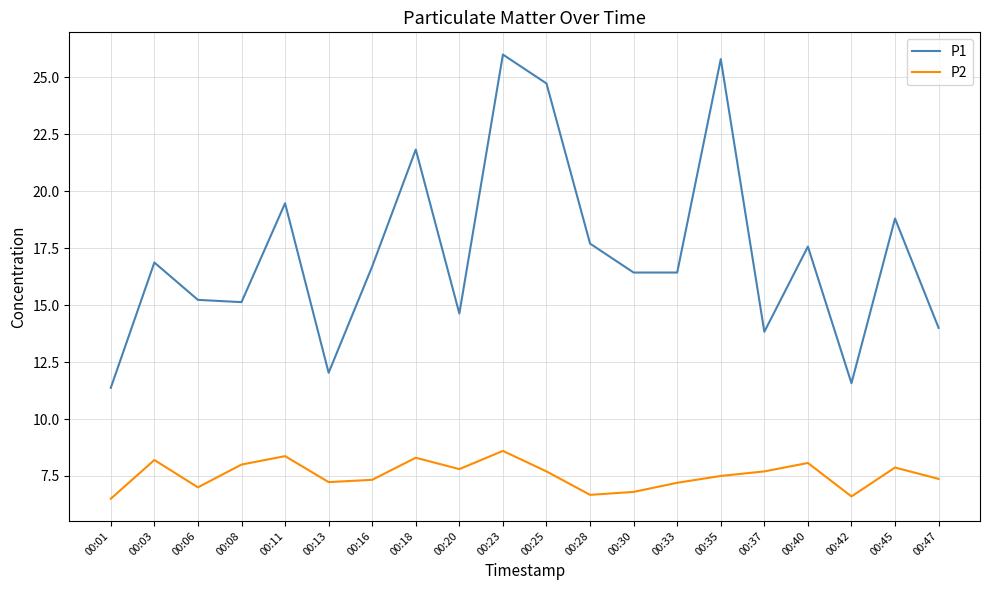

True or false: P1 and P2 cross at least once.

False